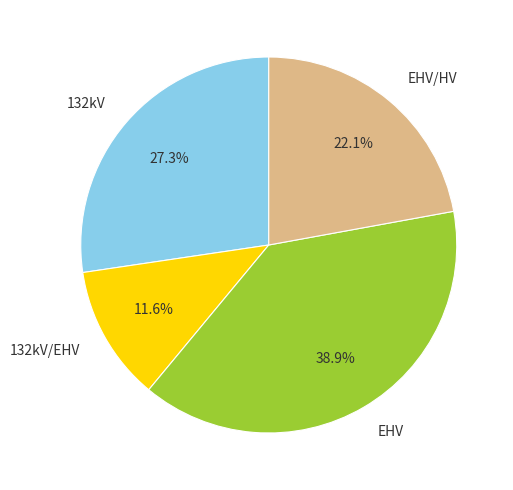

To the nearest percent, what is the combined percentage of 132kV/EHV and EHV/HV?

34%